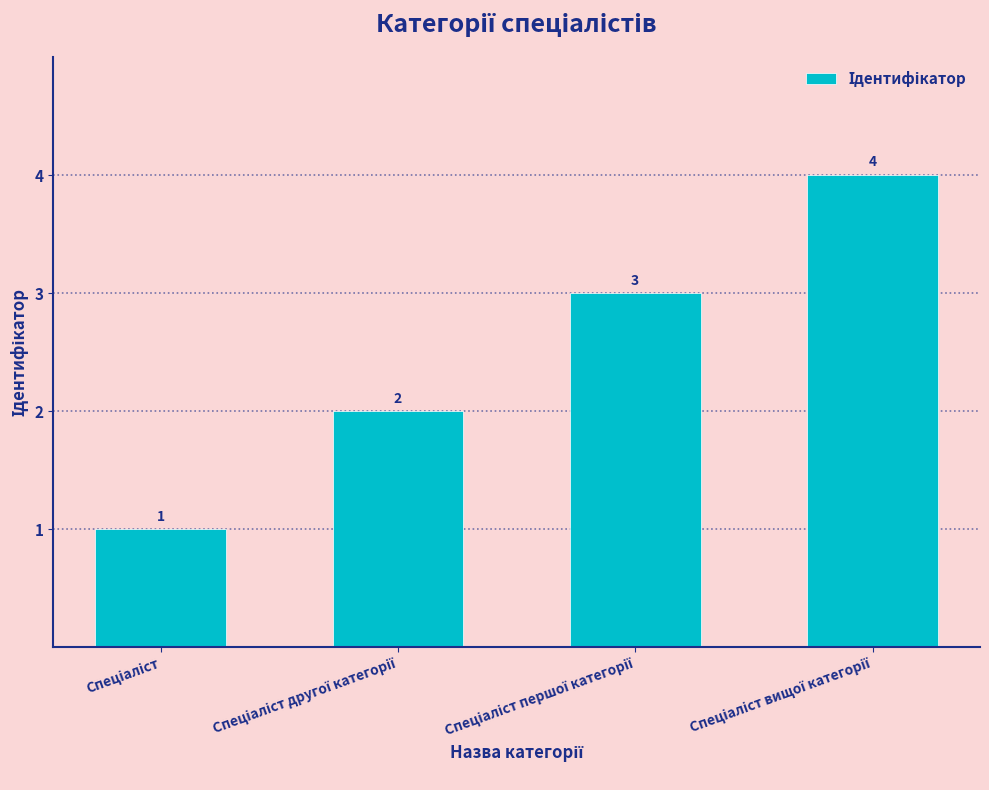

What is the value of the 4th bar from the left?

4